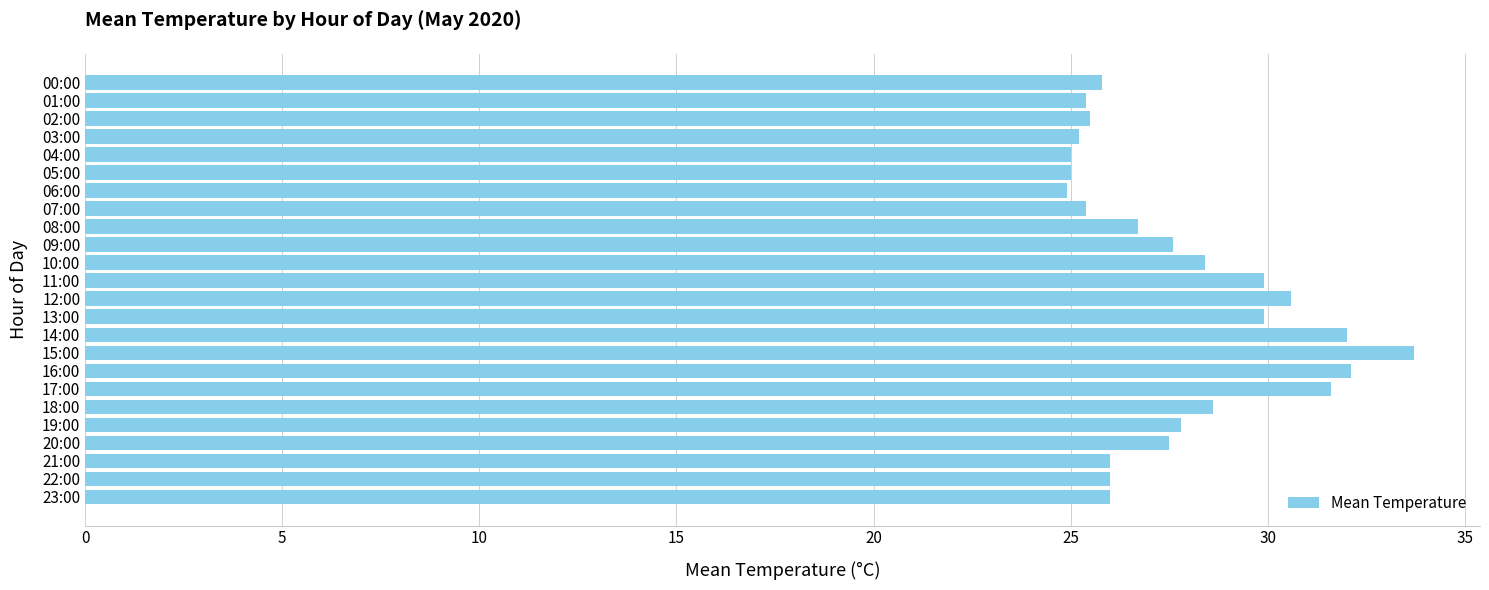

Which label corresponds to the largest value in the chart?

15:00